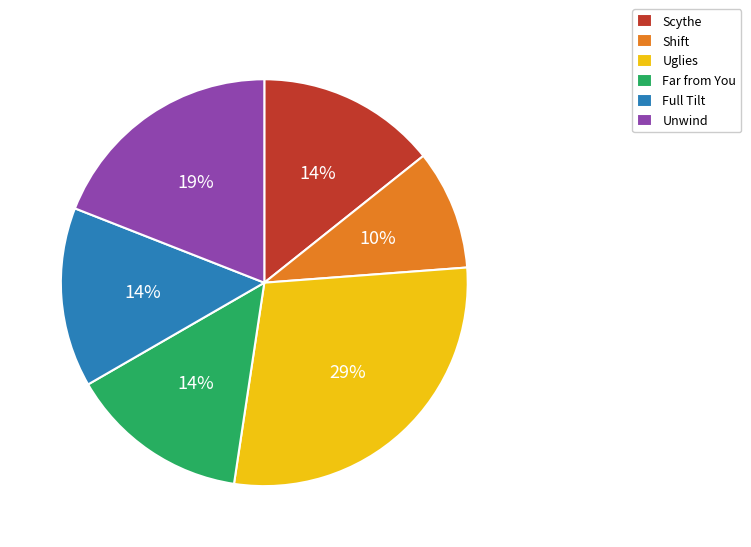

How many segments does this pie chart have?

6